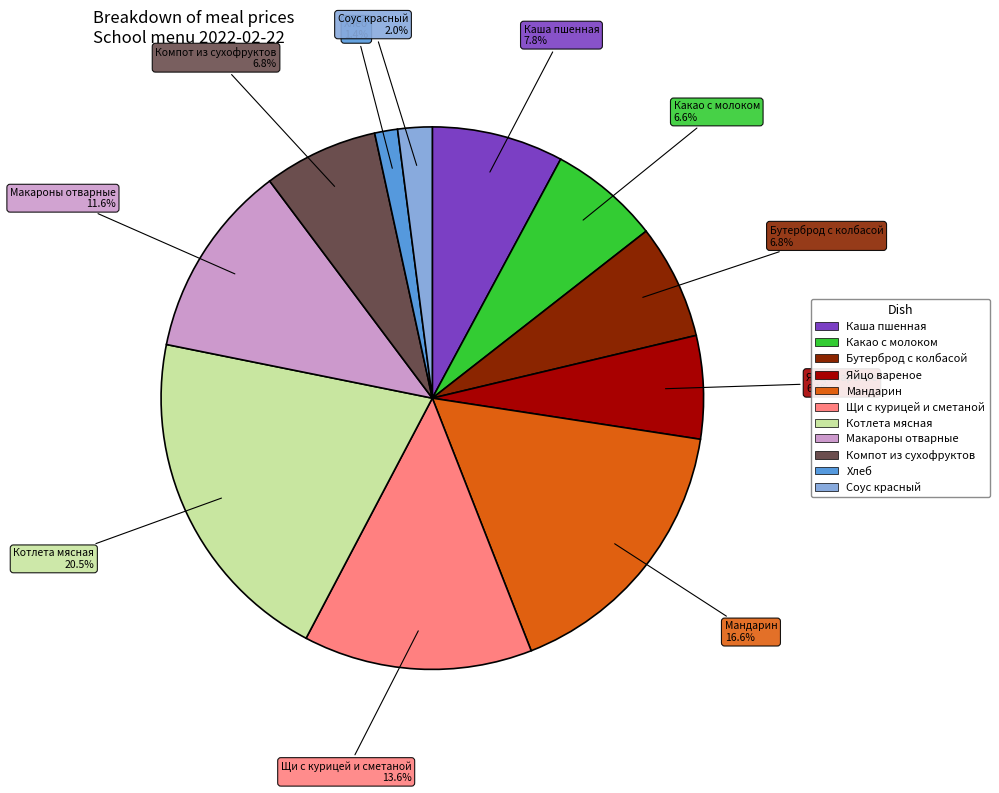

Do Соус красный and Компот из сухофруктов together represent more than half of the pie?

No